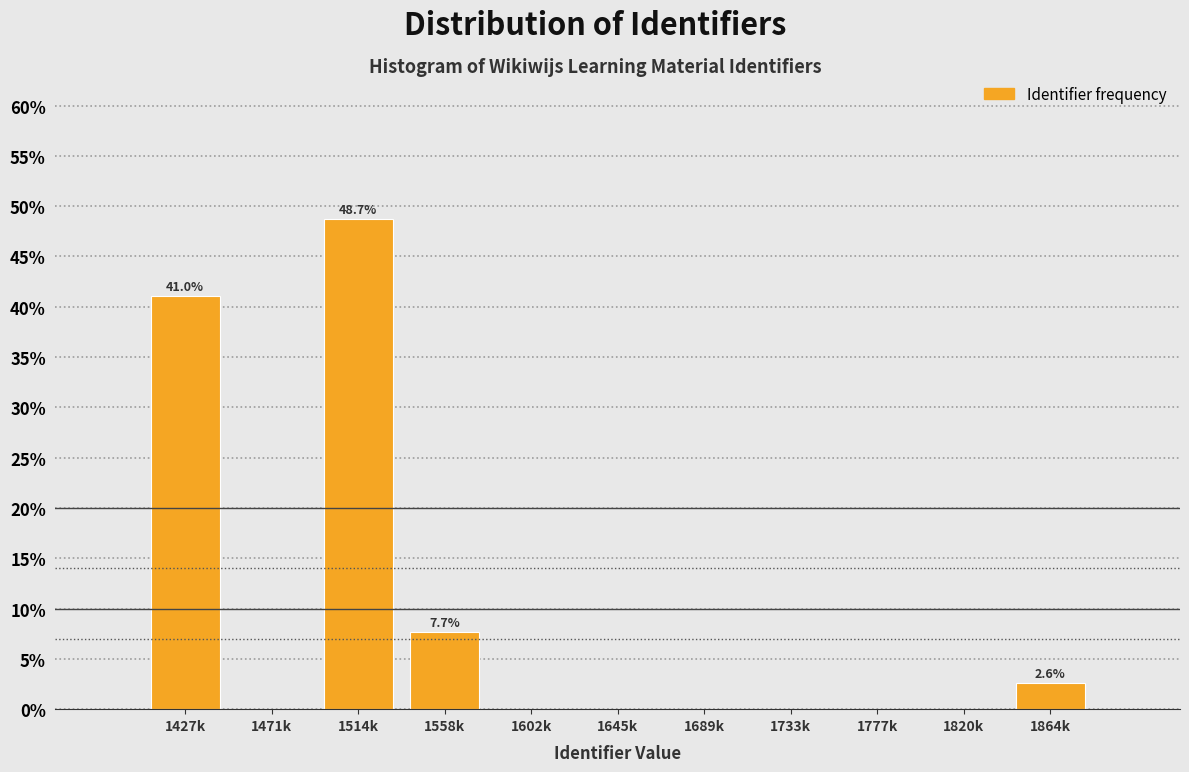

Reading left to right, list all the values displayed in this chart.

1427k=41.0	1471k=0.0	1514k=48.7	1558k=7.7	1602k=0.0	1645k=0.0	1689k=0.0	1733k=0.0	1777k=0.0	1820k=0.0	1864k=2.6